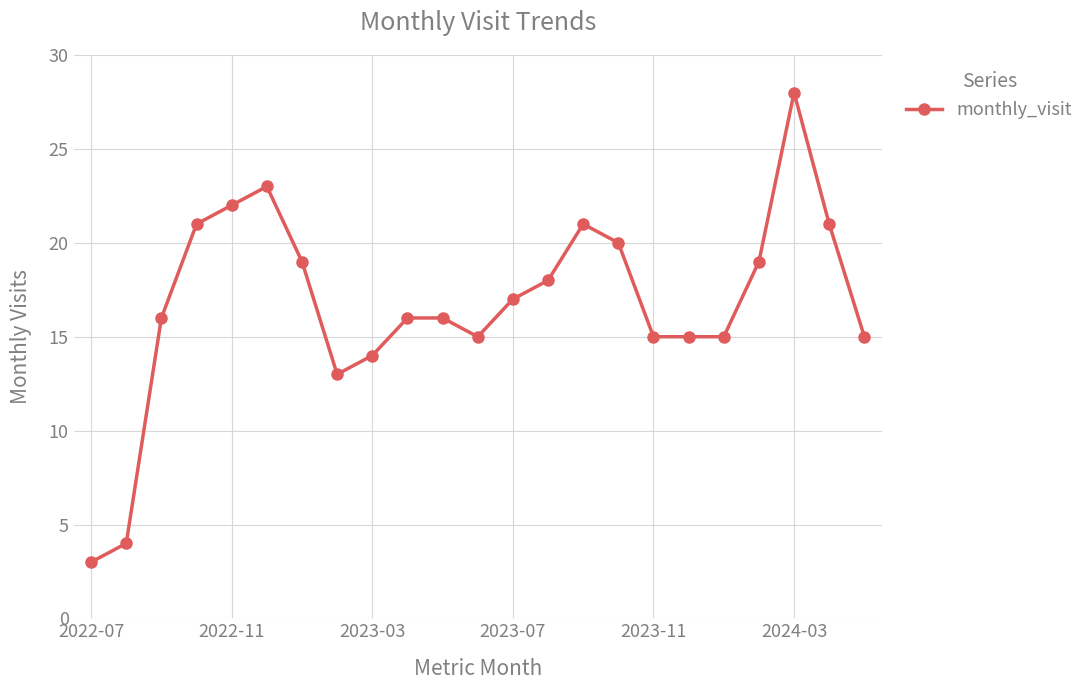

What is the difference between the second highest and second lowest values?

19